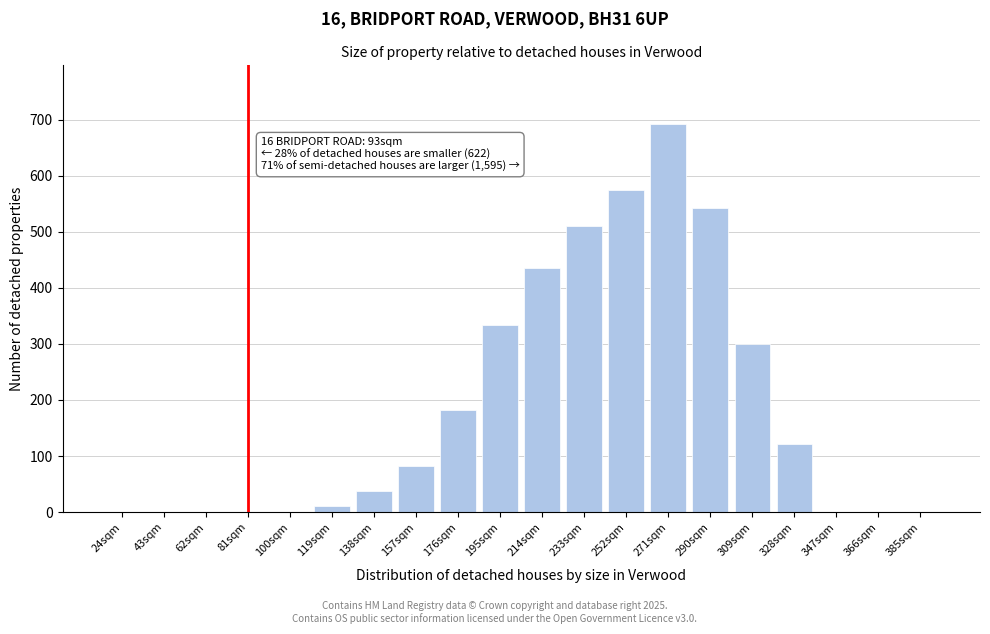

What is the sum of all values?

3824